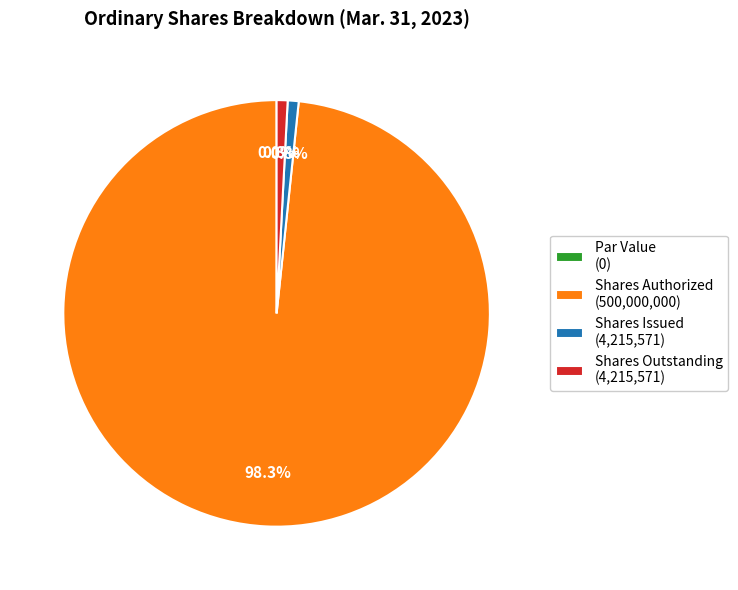

Which slice is the largest?

Ordinary shares, shares authorized